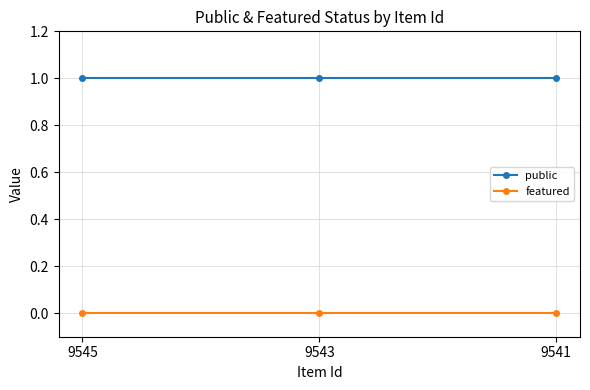

What are all the series names shown in the legend?

public, featured